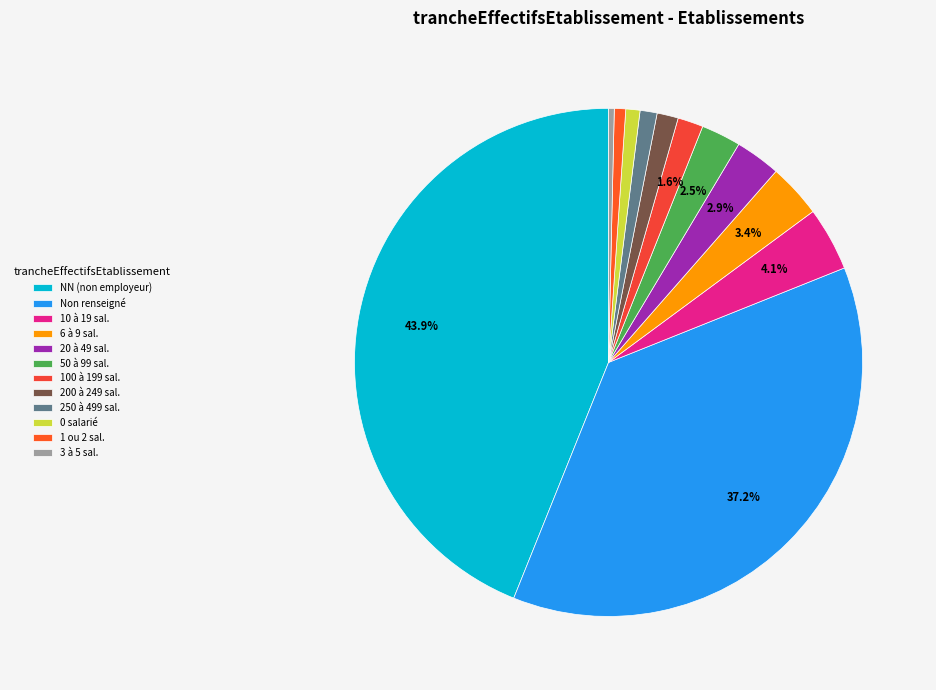

How many segments does this pie chart have?

12